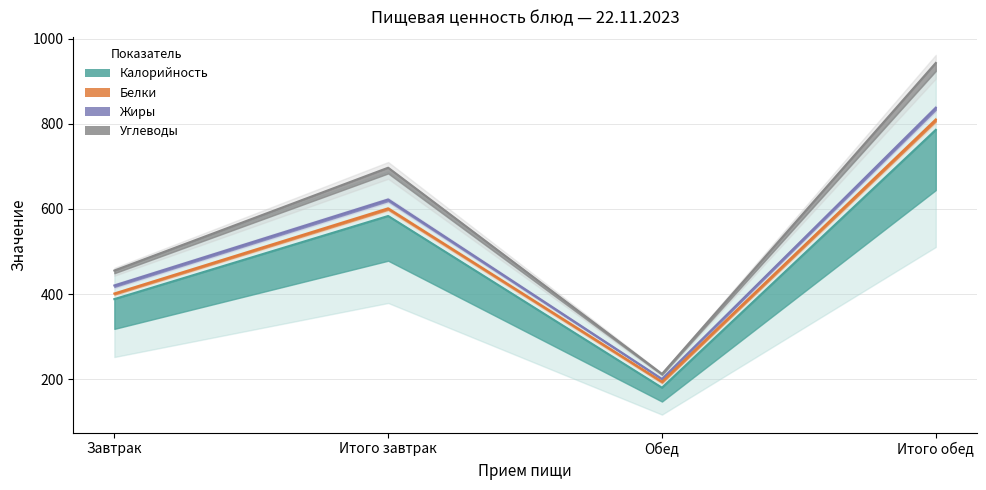

Between Завтрак and Обед, which is larger?

Завтрак